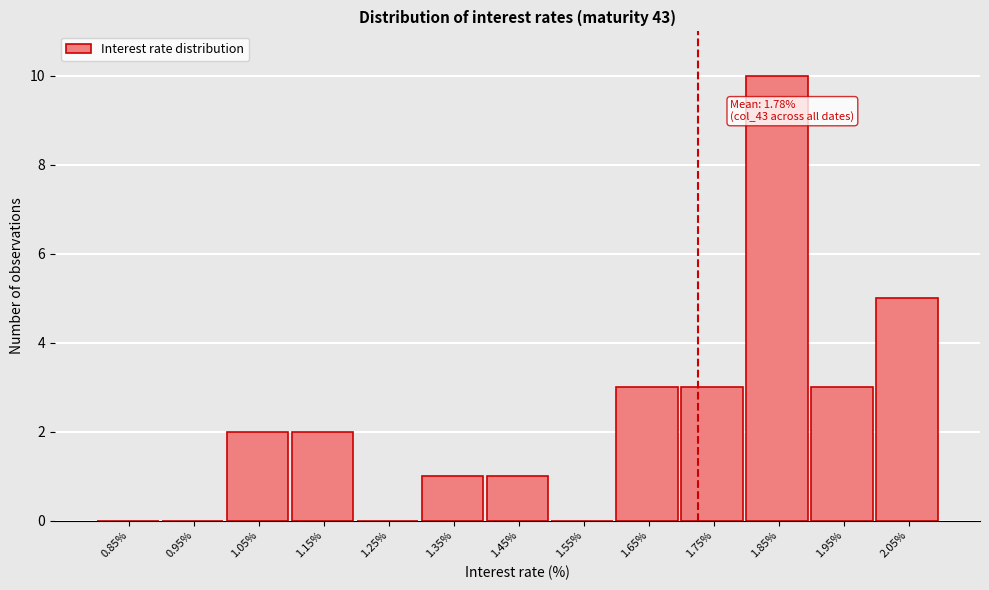

Reading right to left, transcribe all the data shown in this chart.

2.05%=5	1.95%=3	1.85%=10	1.75%=3	1.65%=3	1.55%=0	1.45%=1	1.35%=1	1.25%=0	1.15%=2	1.05%=2	0.95%=0	0.85%=0